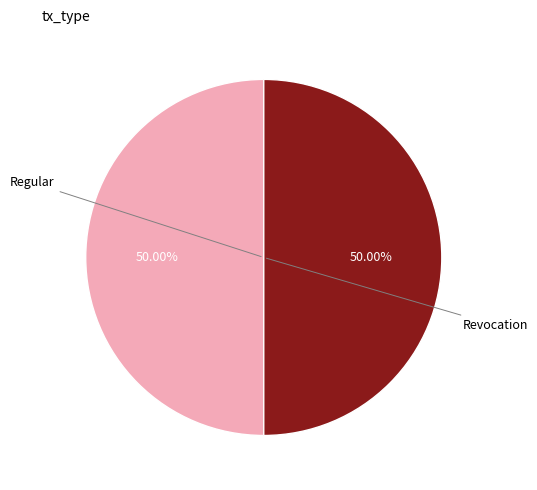

Count the number of slices in the pie.

2